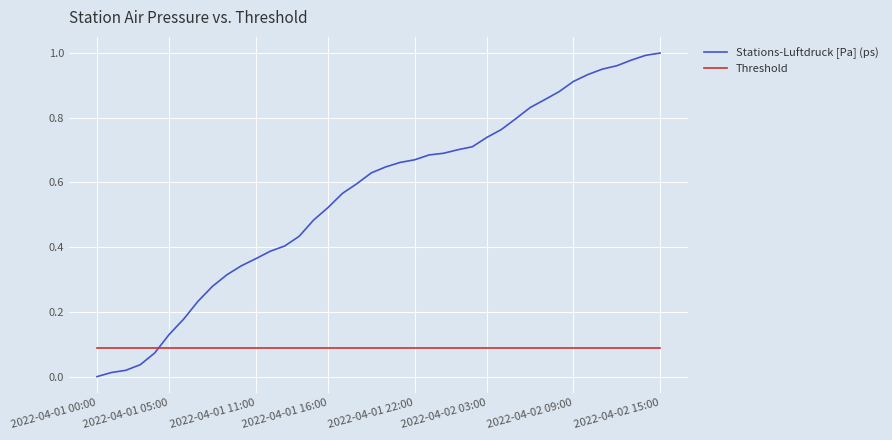

After their last crossing, which series has the higher values: Threshold or Stations-Luftdruck [Pa] (ps)?

Stations-Luftdruck [Pa] (ps)